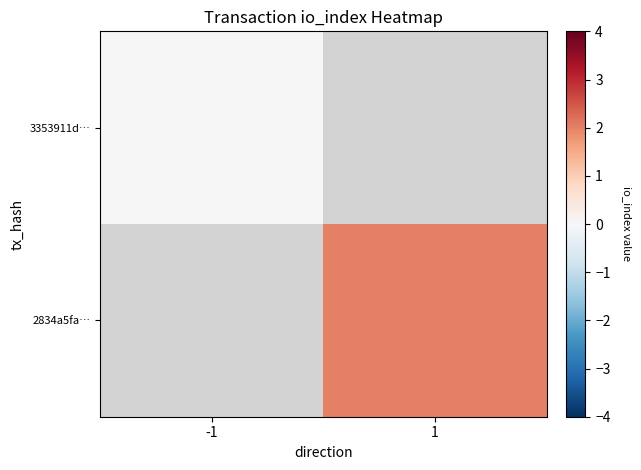

Rank the categories by 2834a5fa… value from highest to lowest.

-1, 1